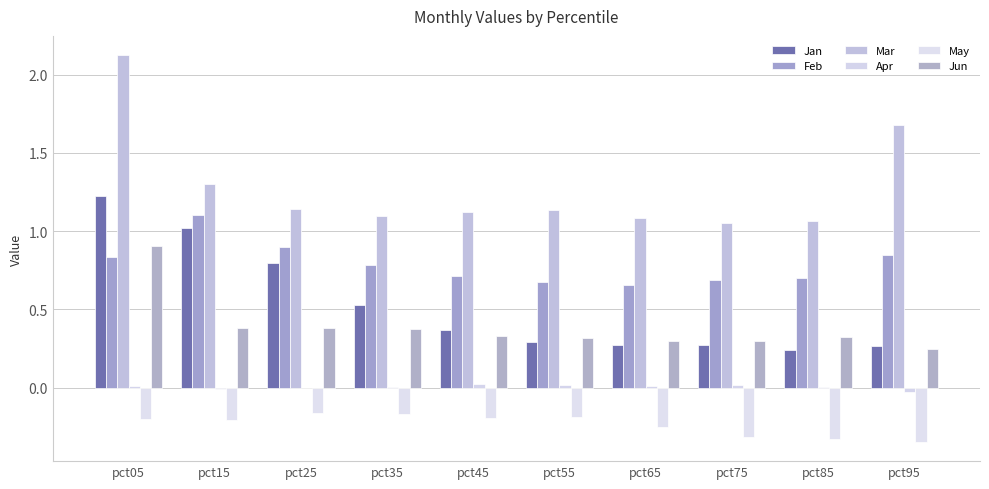

How many groups of bars are there?

10